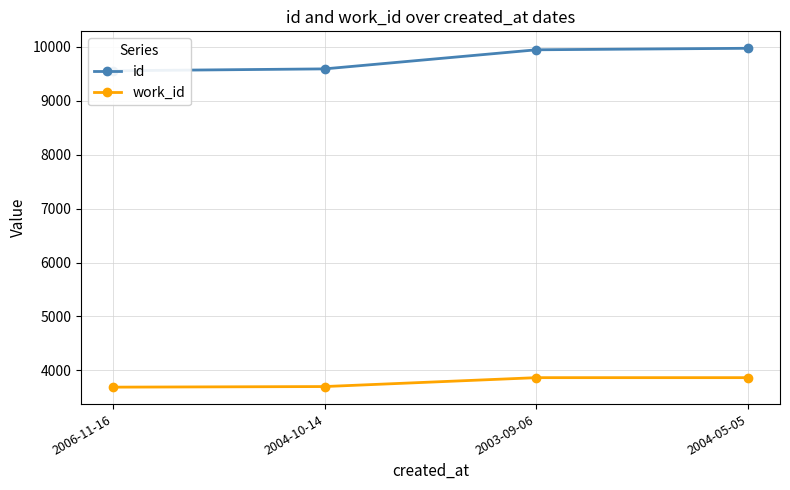

What is the label of the 1st point from the left?

2006-11-16